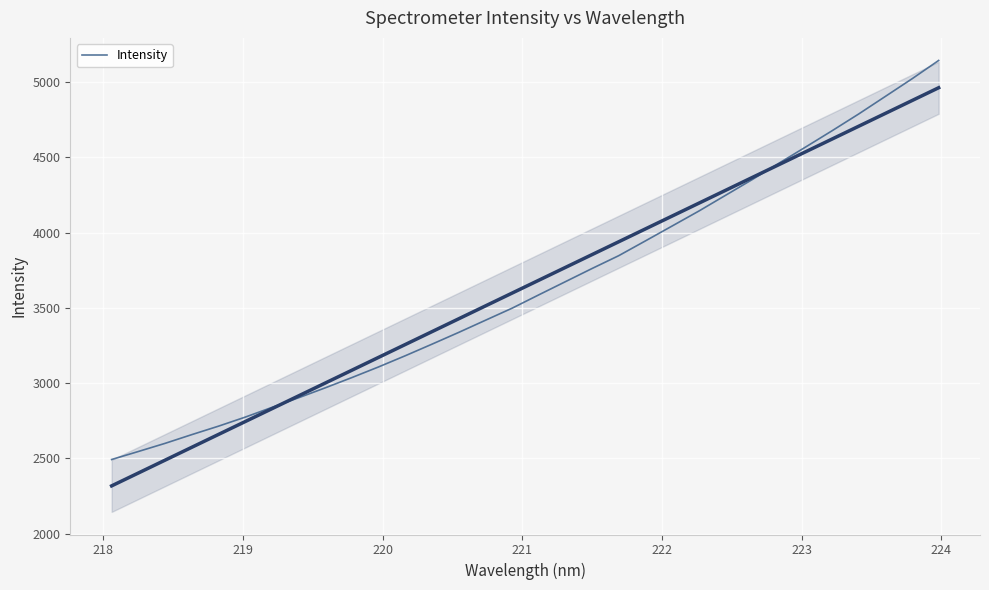

Reading left to right, what are all the values shown in this chart?

2492.6	2545.8	2599.9	2657.8	2714.1	2774.0	2838.7	2902.8	2968.9	3037.3	3108.0	3182.3	3259.1	3337.2	3417.8	3498.0	3586.6	3674.3	3762.0	3847.2	3945.4	4044.2	4143.3	4247.7	4352.2	4460.6	4568.2	4677.1	4788.7	4905.4	5022.4	5144.3